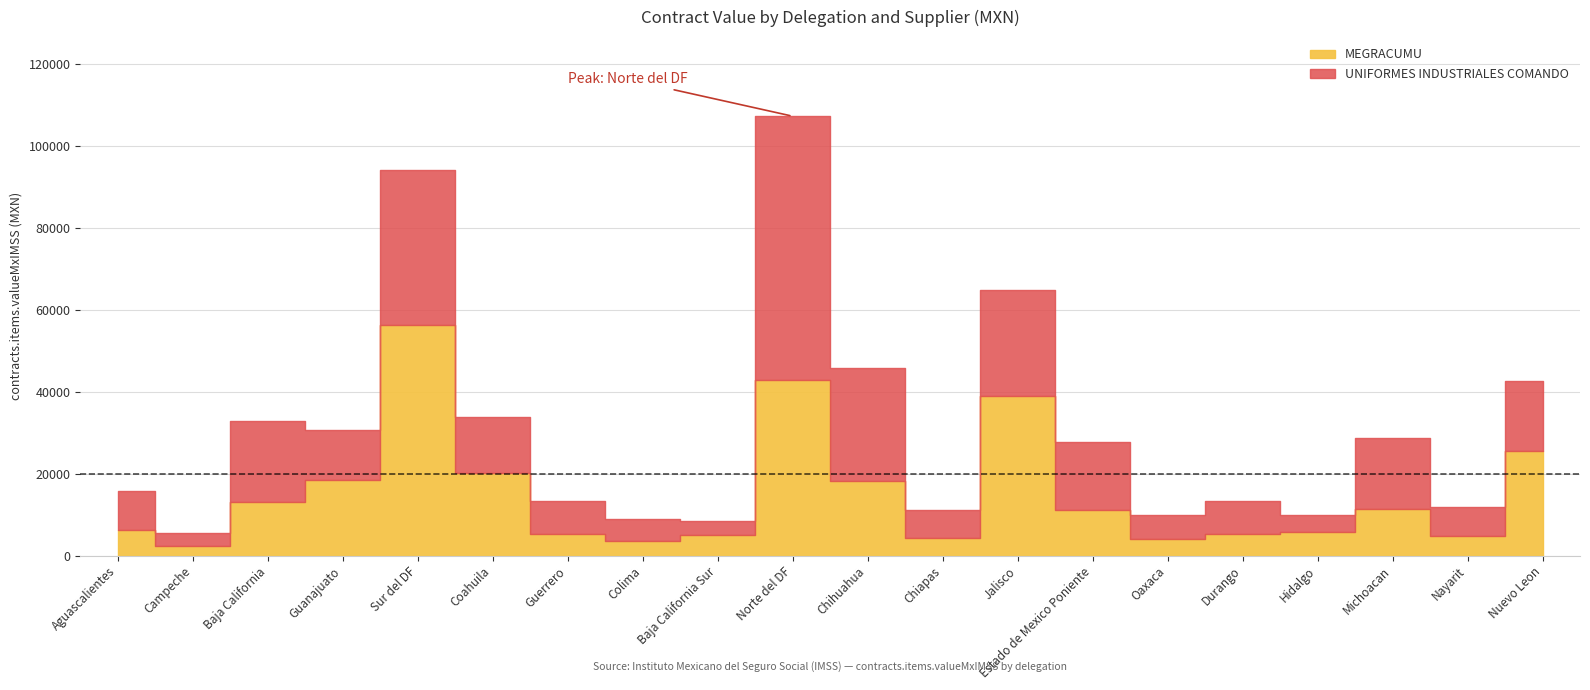

True or false: UNIFORMES INDUSTRIALES COMANDO has a value of 10393.9 at Estado de Mexico Poniente.

False